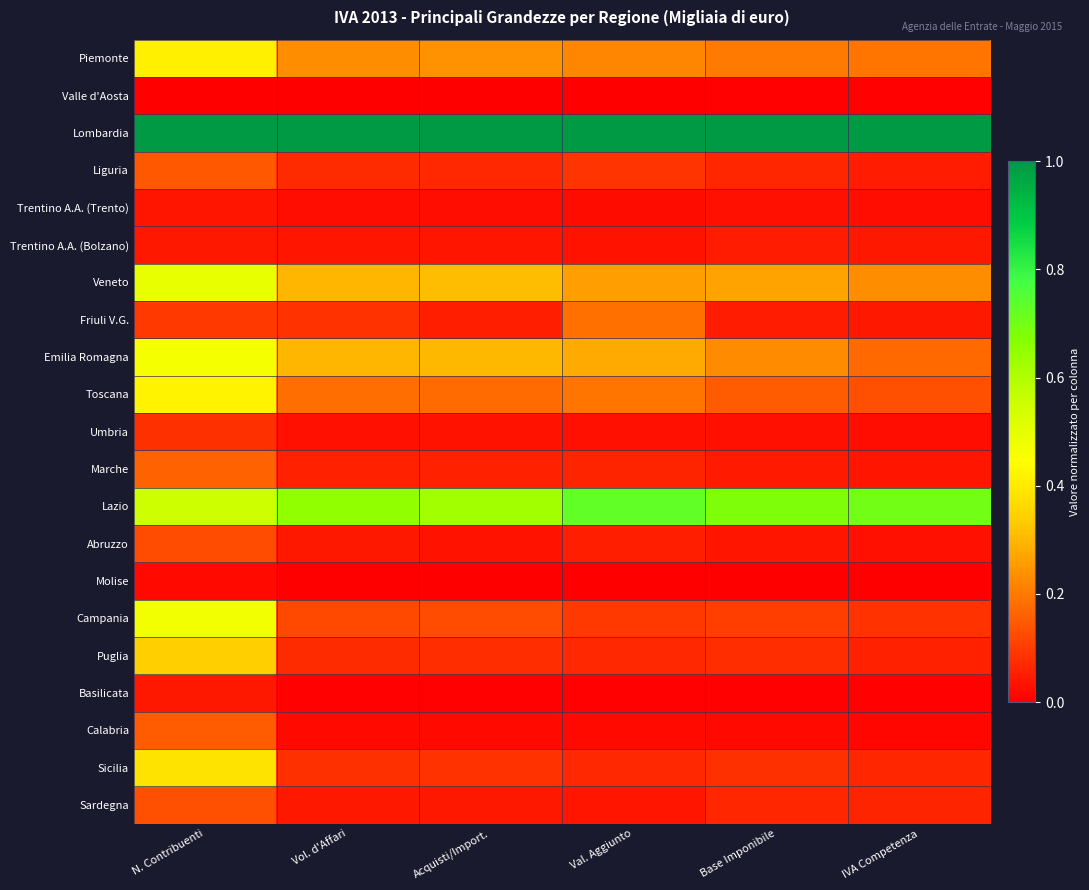

At how many categories does at least one series exceed 0?

6